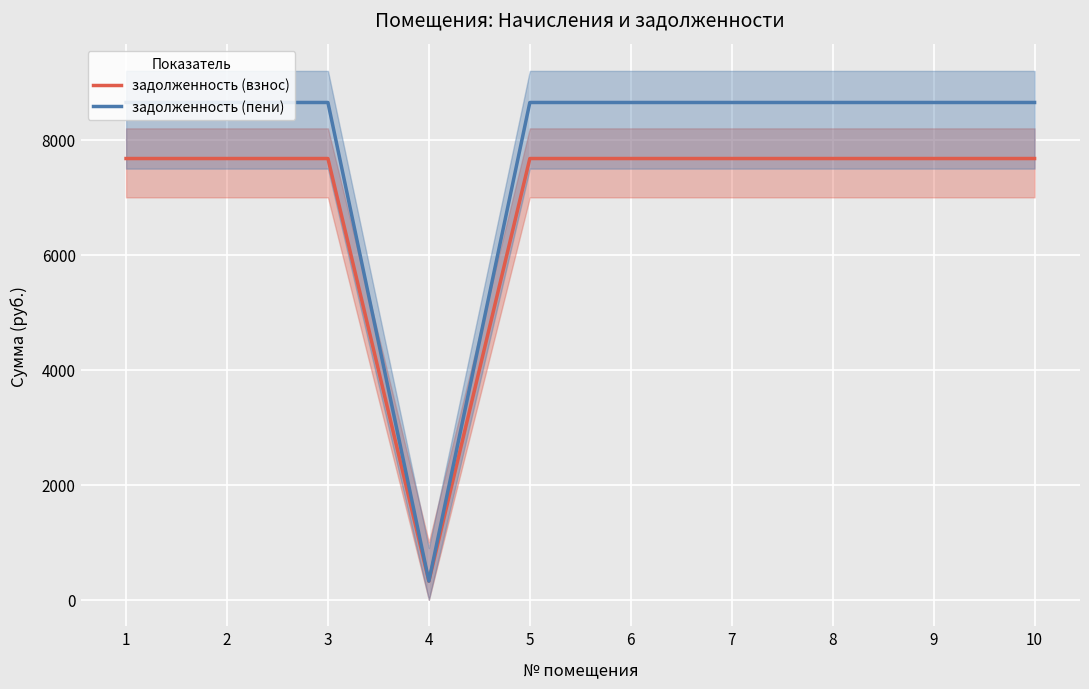

What is the difference between the highest and lowest values at 1?

975.0